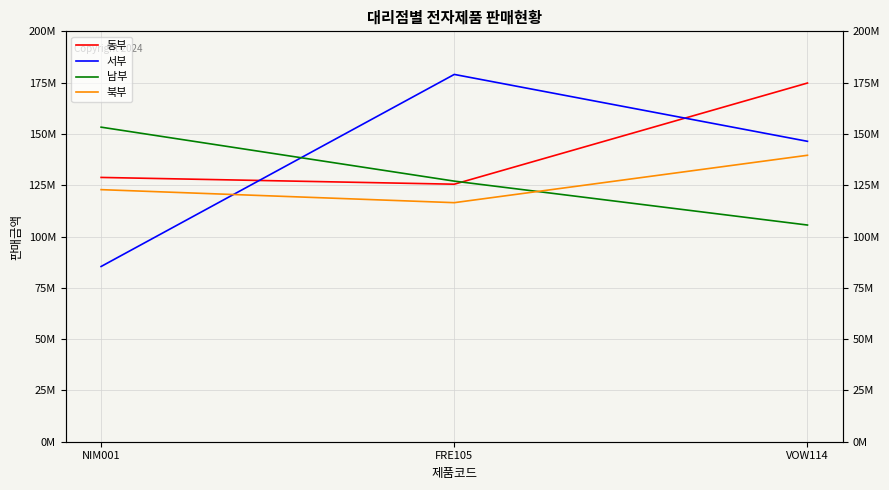

Which series has the largest total across all categories?

동부